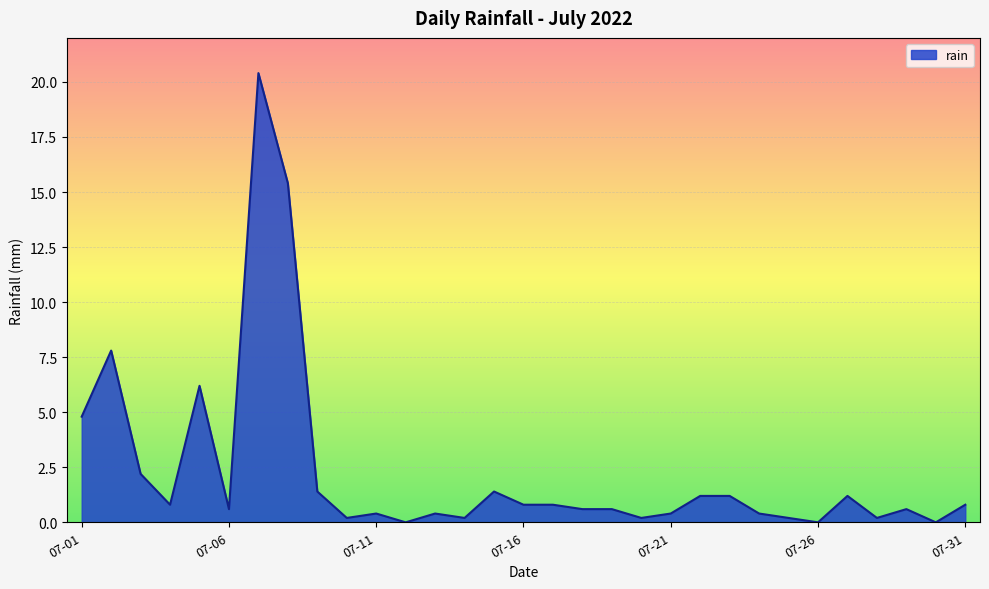

What is the greatest value displayed?

20.4